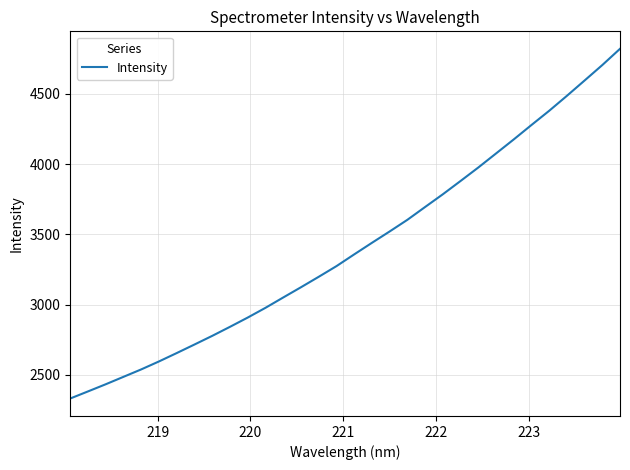

What is the difference between the maximum and minimum values?

2487.4